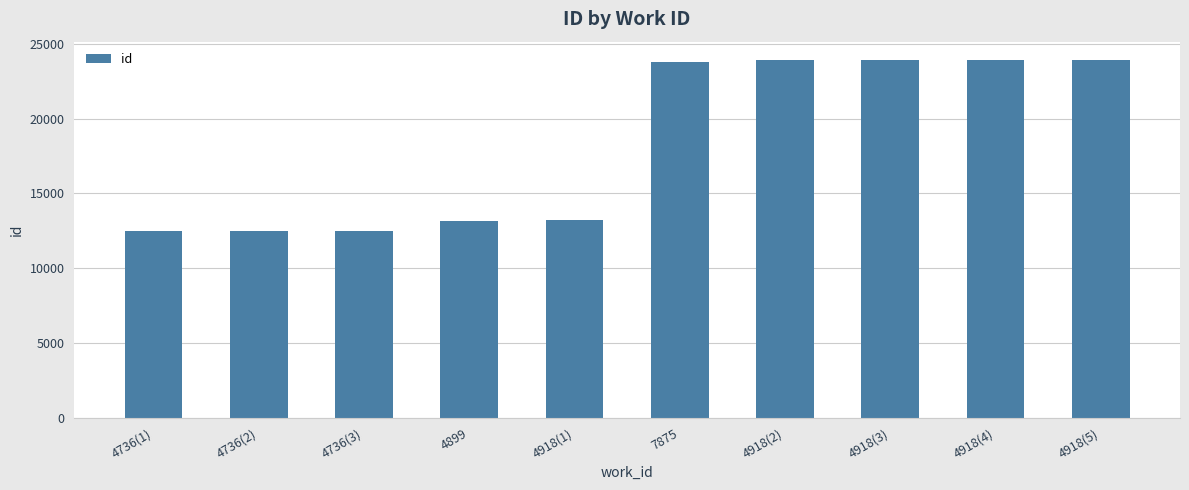

What is the sum of all values?

183454